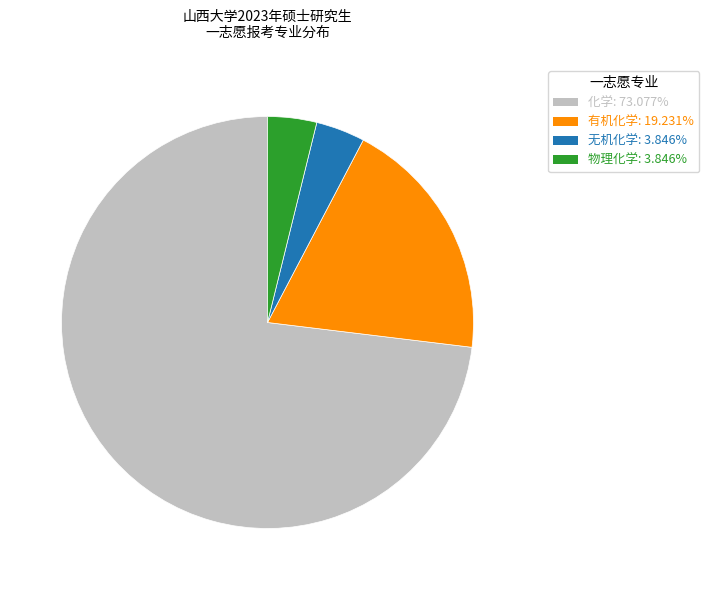

Is there any slice that represents more than half of the pie?

Yes